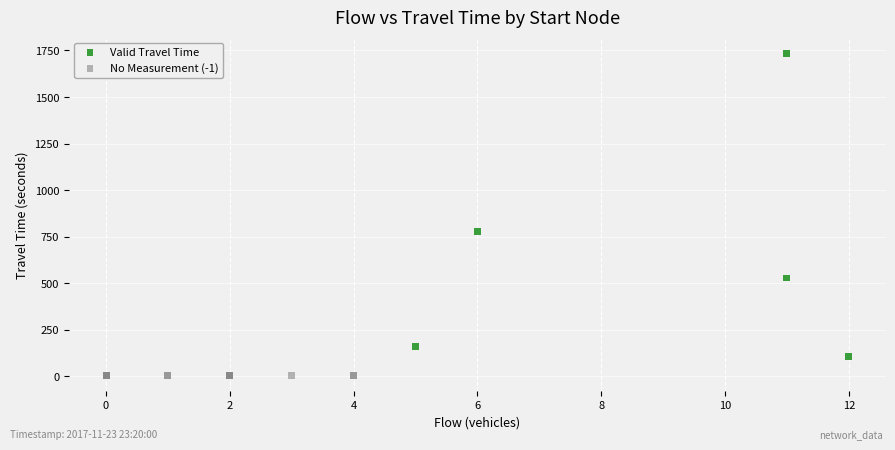

Which series reaches the maximum Y coordinate?

Valid Travel Time